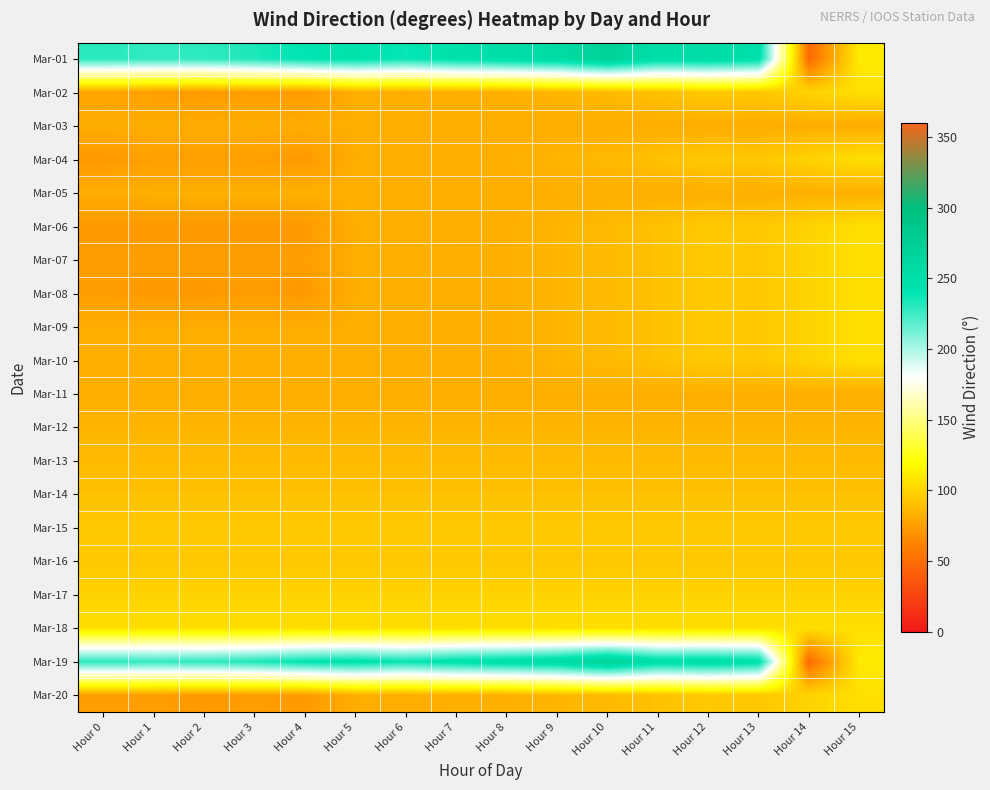

What is the smallest value displayed?

49